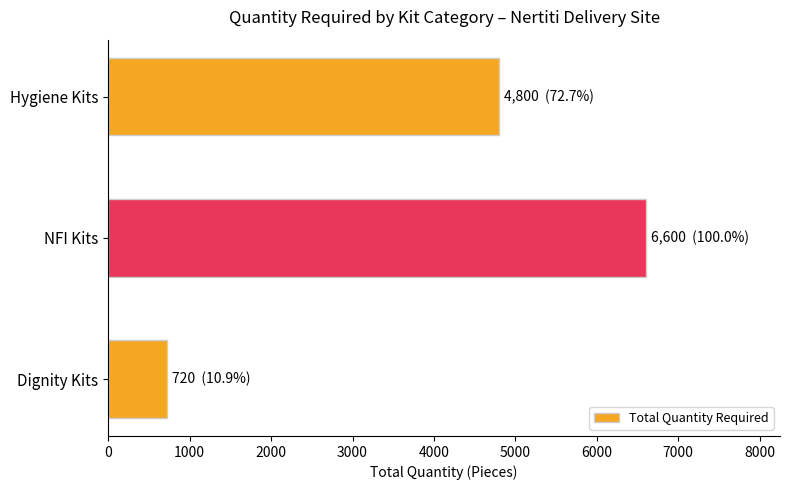

What is the minimum value shown in the chart?

720